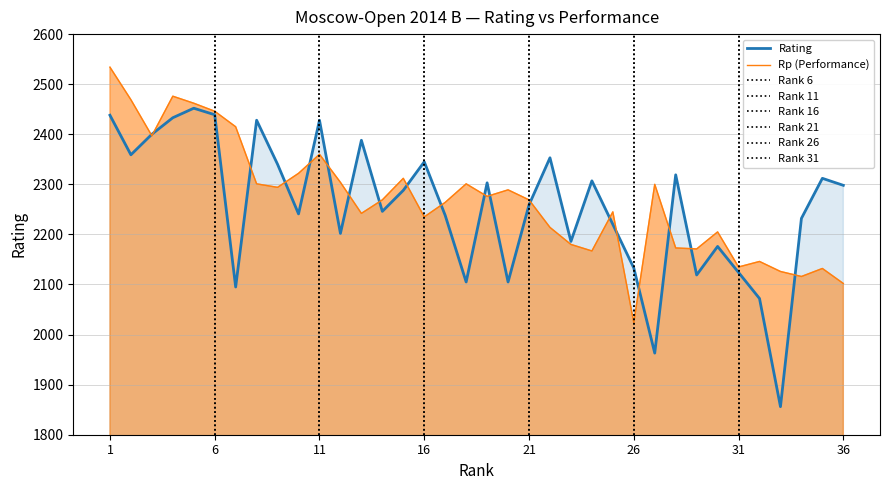

Is the value of Rating at 24 greater than the value of Rp at 4?

No